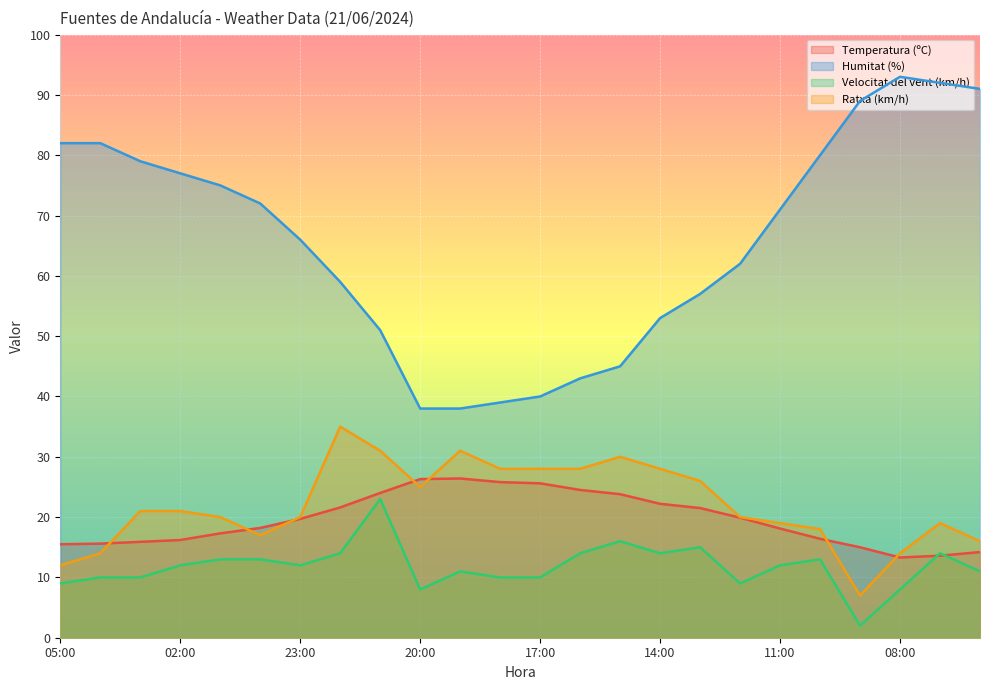

Which series ends up on top after the final intersection of Ratxa (km/h) and Temperatura (ºC)?

Ratxa (km/h)